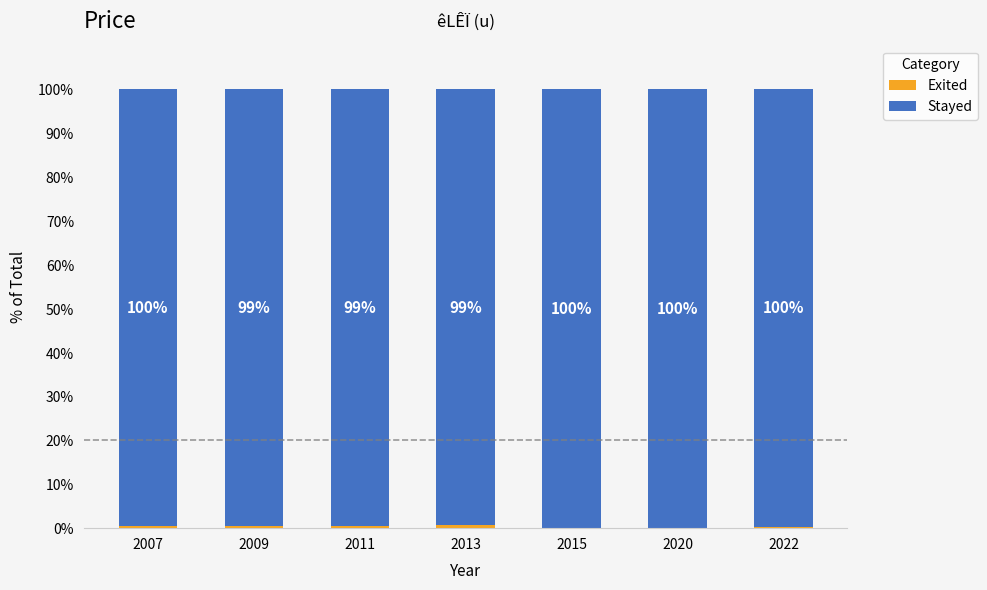

What is the total value across all series at 2007?

100.0